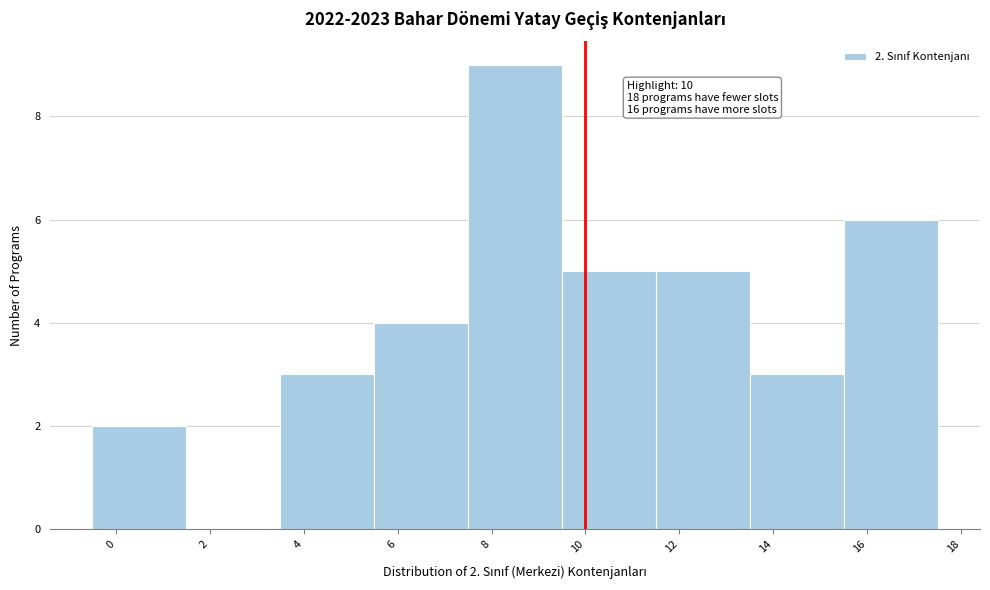

Over which range of the x-axis is the bar tallest?

7.5 to 9.5